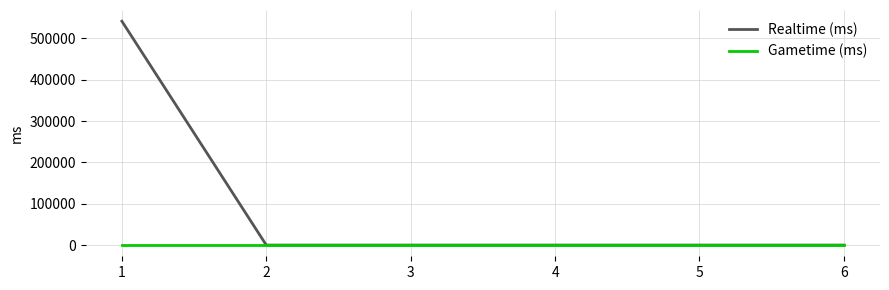

At which label does Realtime (ms) reach its peak?

1